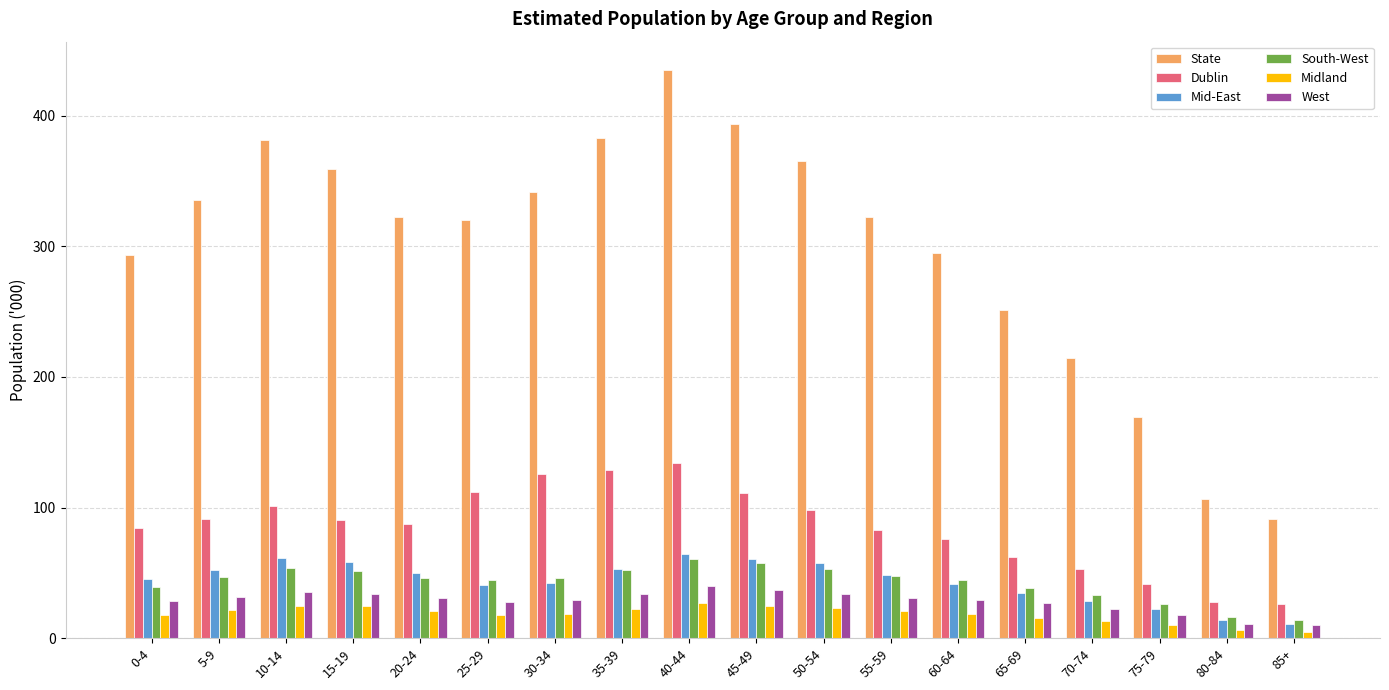

How many distinct data groups are displayed?

6